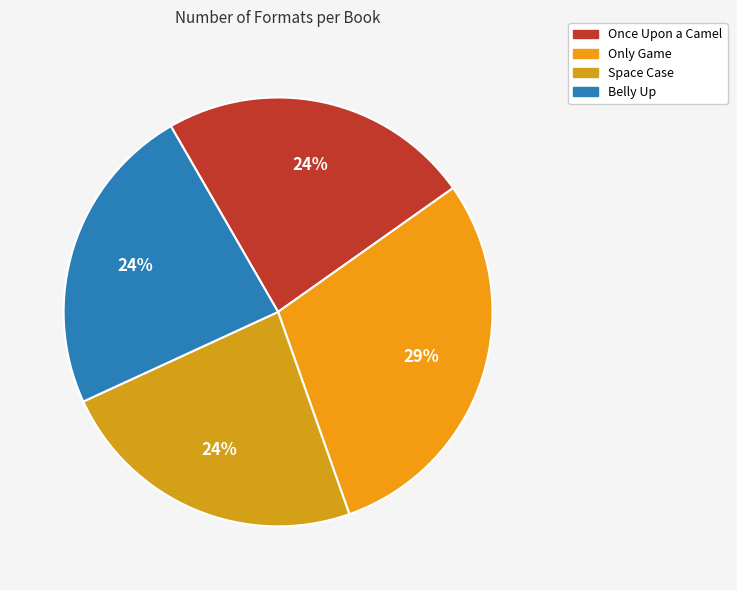

Rank the categories by value from highest to lowest.

Only Game, Once Upon a Camel, Space Case, Belly Up